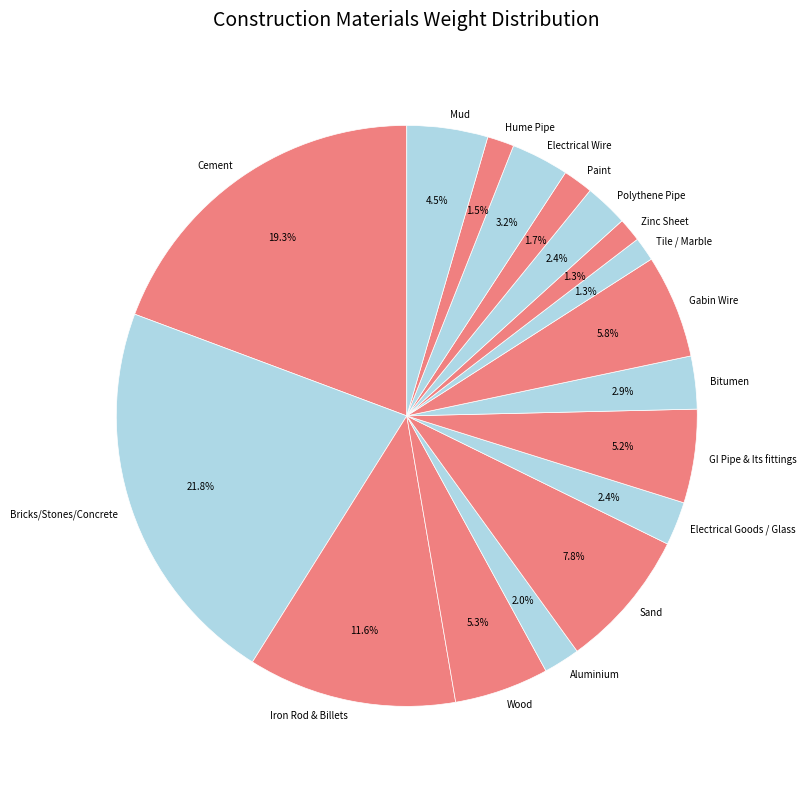

Is it true that GI Pipe & Its fittings is 5% of the pie?

True